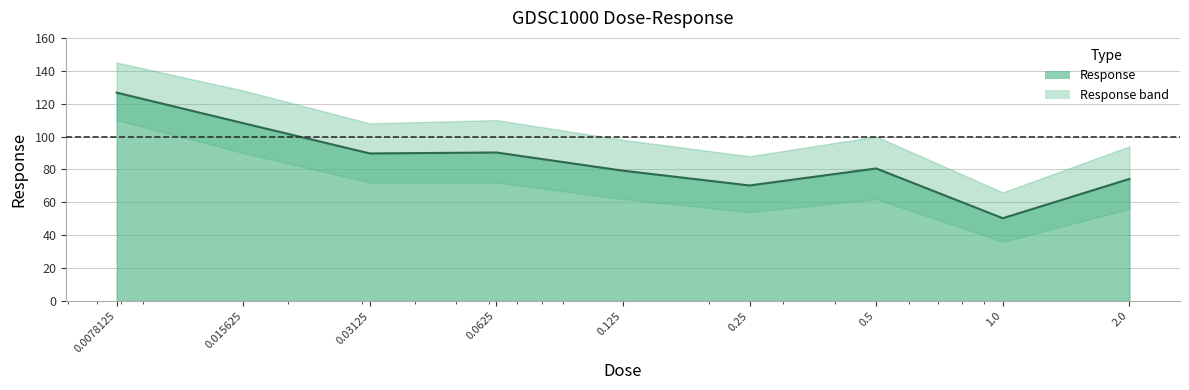

Count the number of data series in this chart.

1